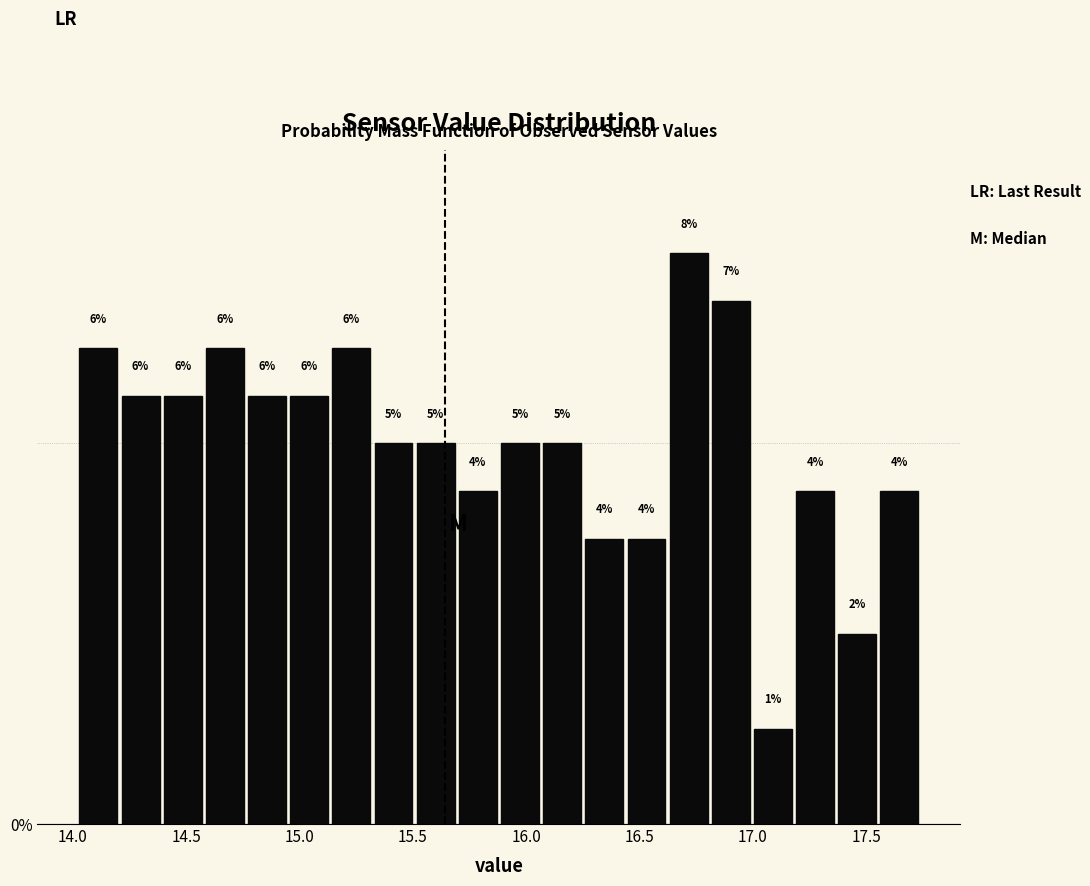

Around what value on the x-axis is the tallest bar? Give the approximate position of its centre, as read against the axis.

16.70